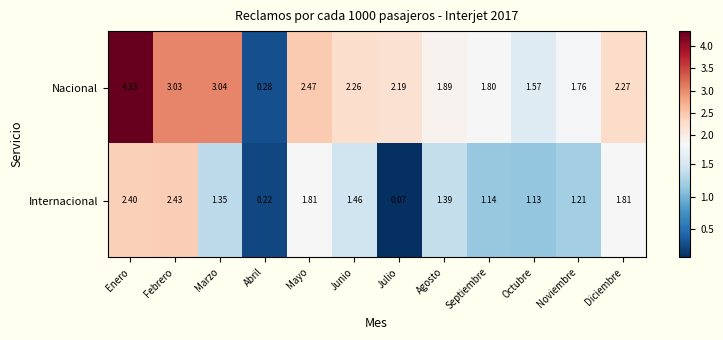

At which category is the sum across all series the highest?

Enero